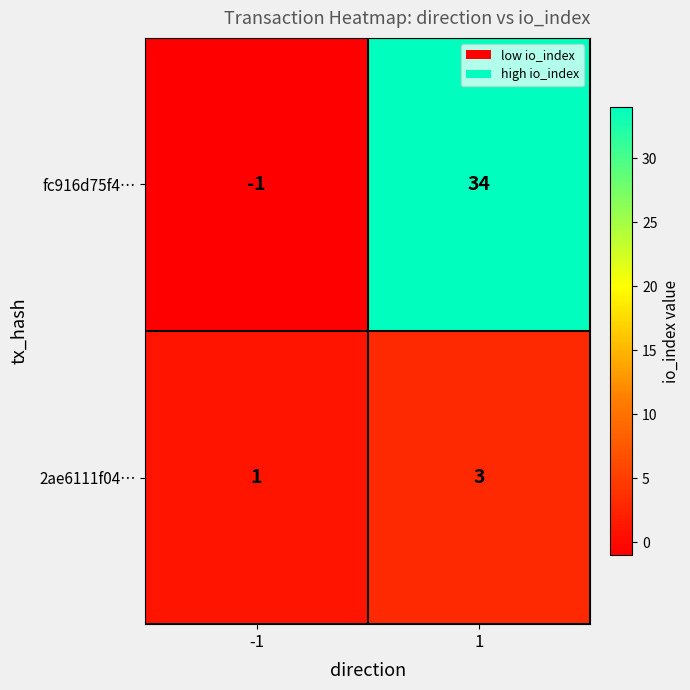

Rank the series at 1 from lowest to highest value.

2ae6111f04…, fc916d75f4…